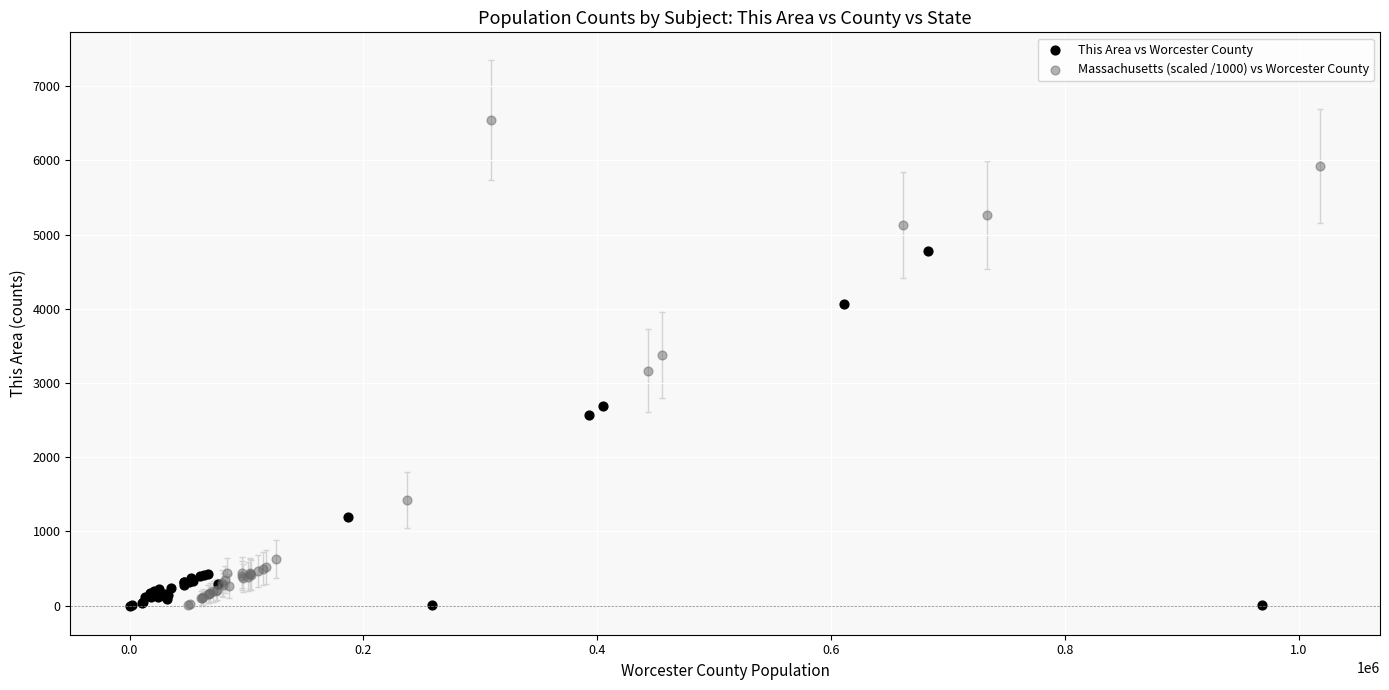

Which series contains the highest Y value?

Massachusetts (scaled /1000) vs Worcester County